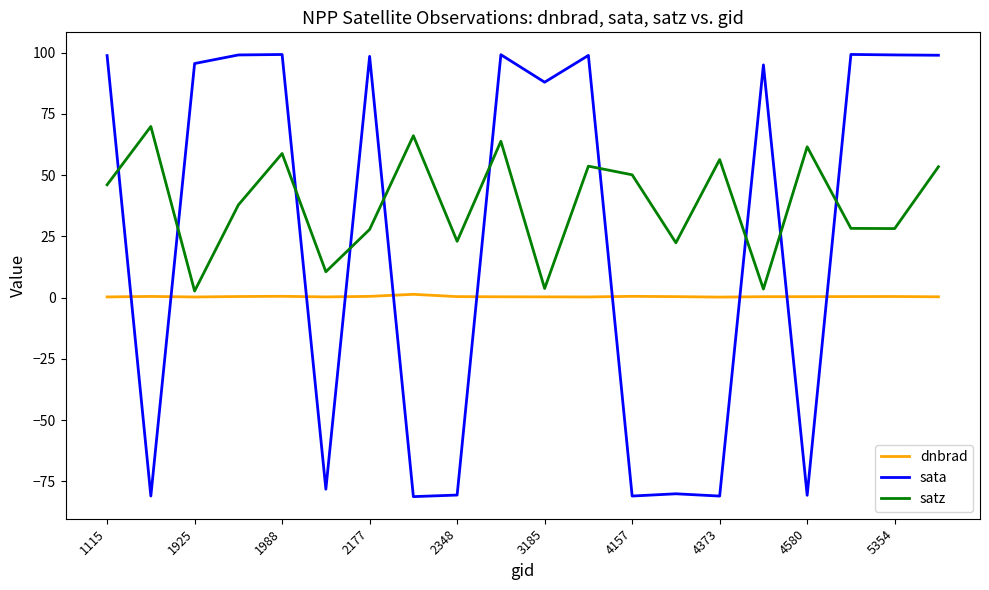

Which series has the largest range (max minus min)?

sata